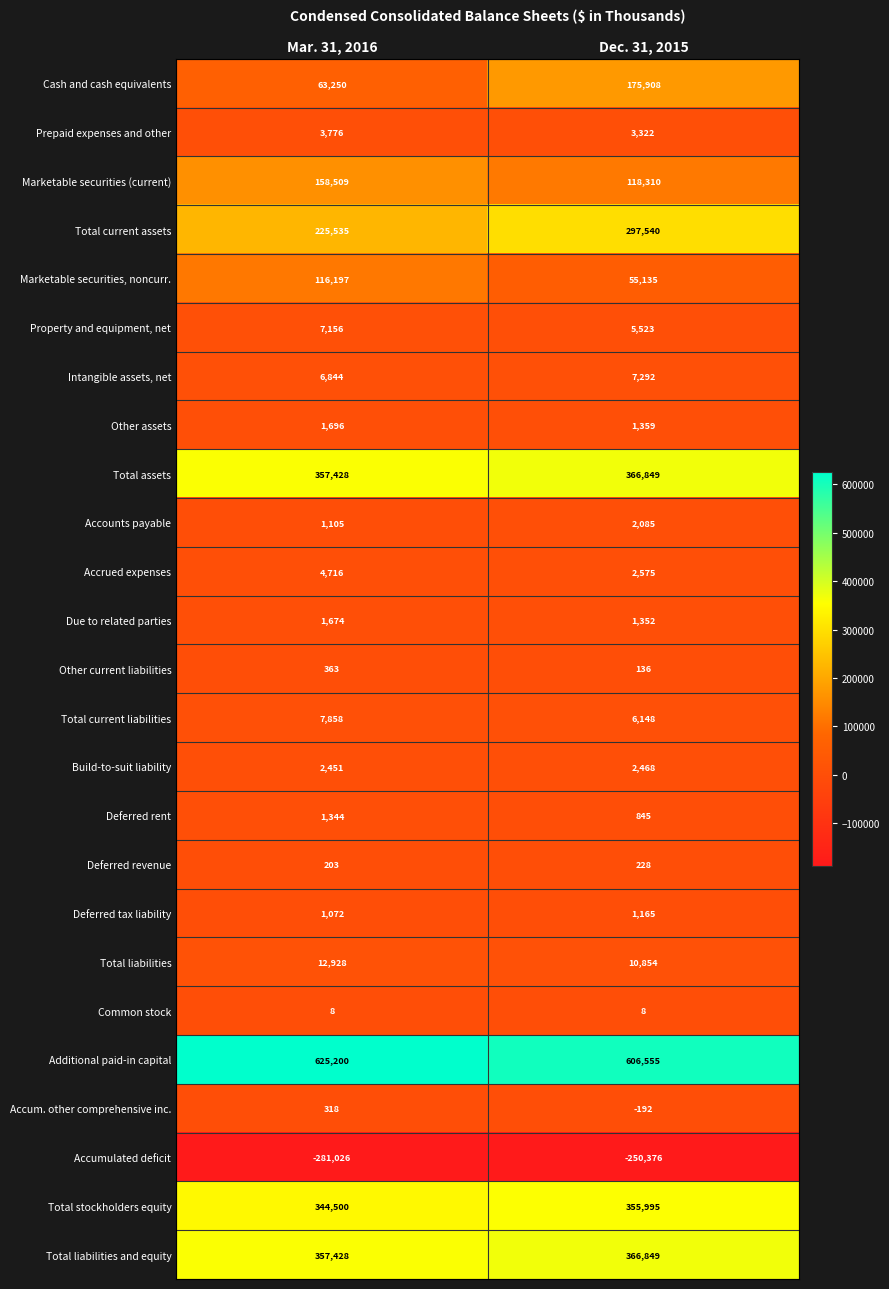

At which label does Accumulated deficit reach its minimum?

Mar. 31, 2016